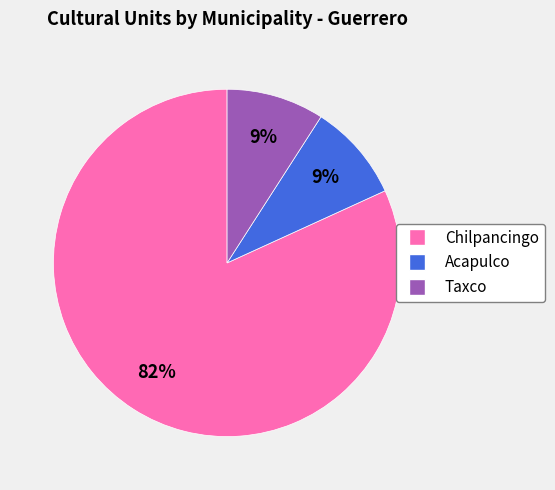

To the nearest percent, what portion does Acapulco represent?

9%